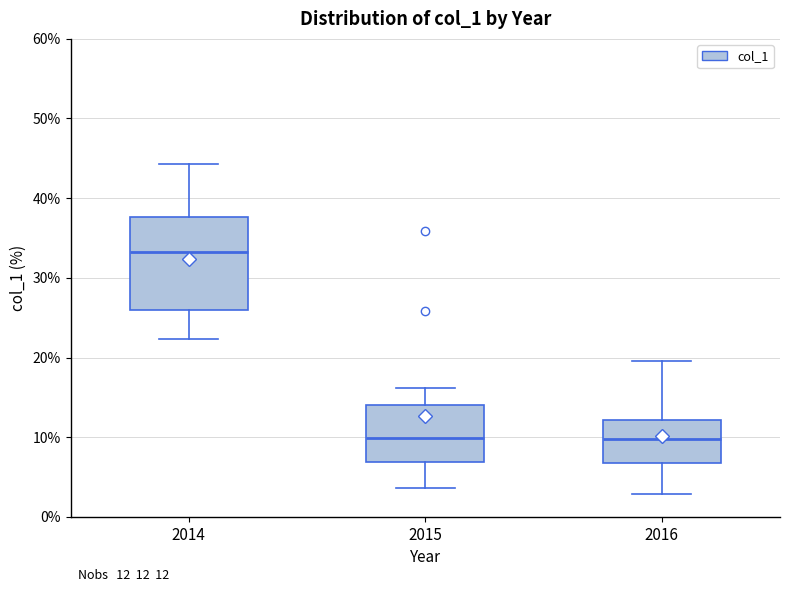

Comparing the boxes themselves (not the whiskers), which one is the tallest?

2014